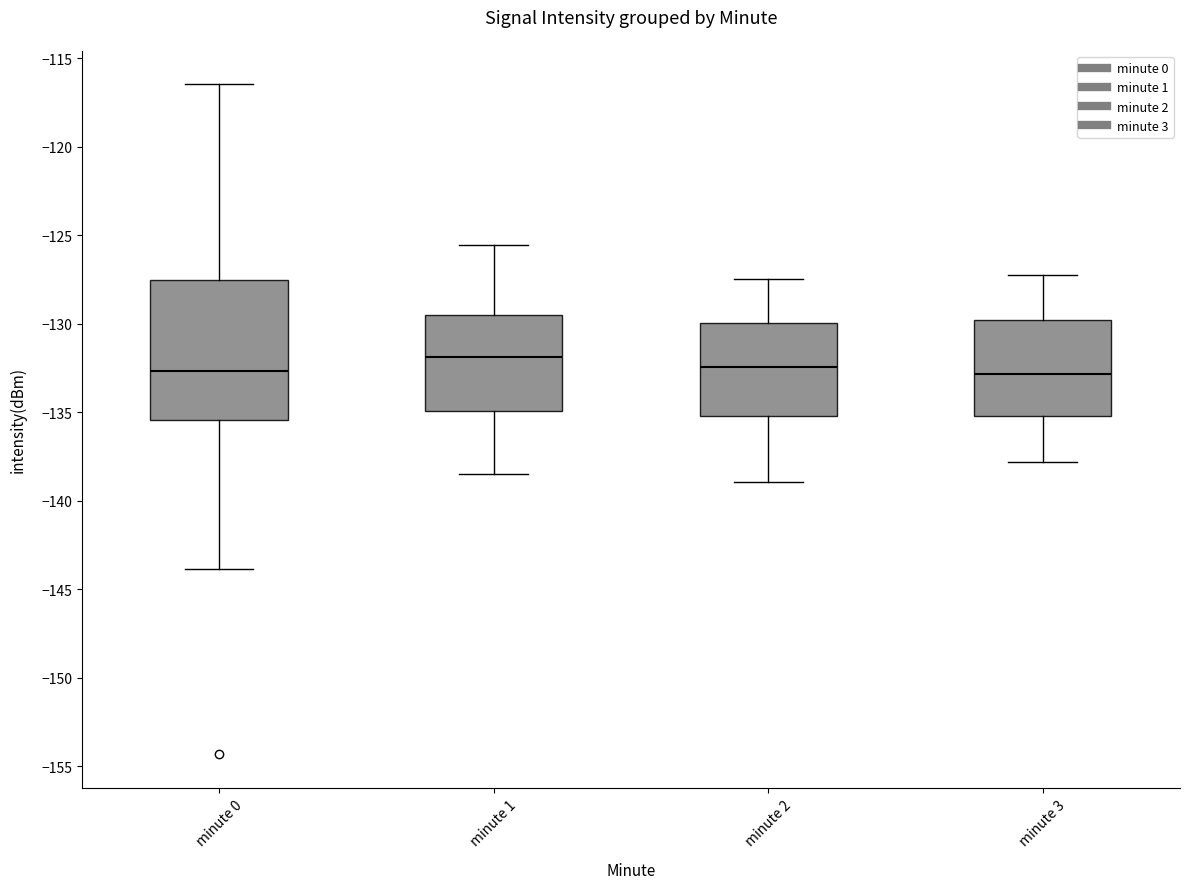

Where does the upper whisker of the box for minute 3 end on the y-axis? The values are not printed on the chart, so give them approximately, as read against the axis.

-127.0